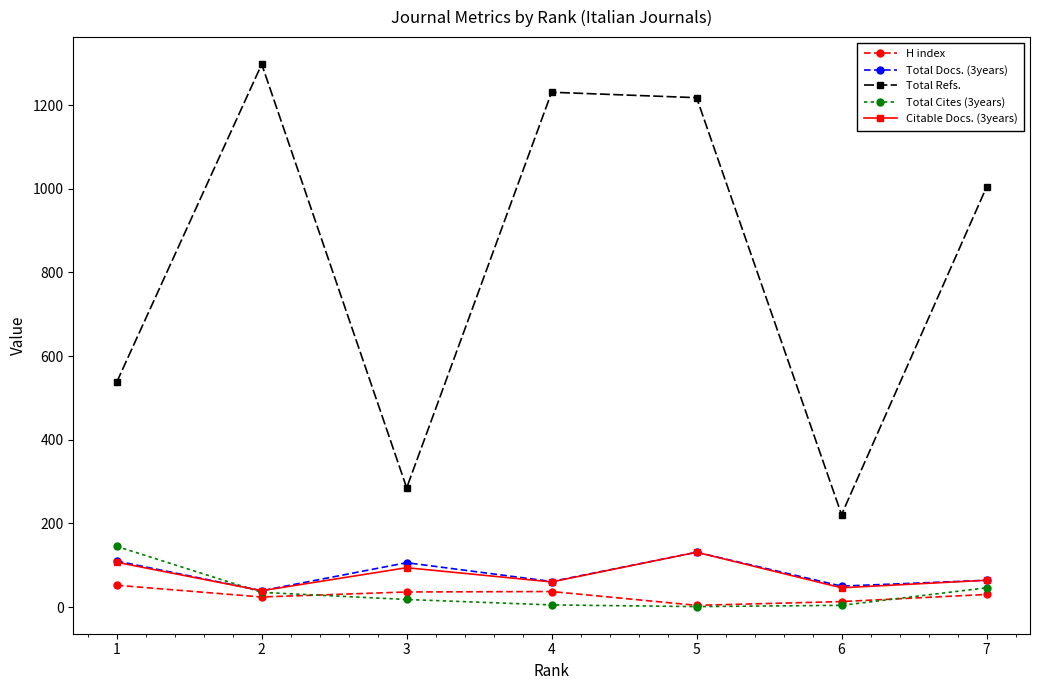

Which category has the highest value in the H index series?

1